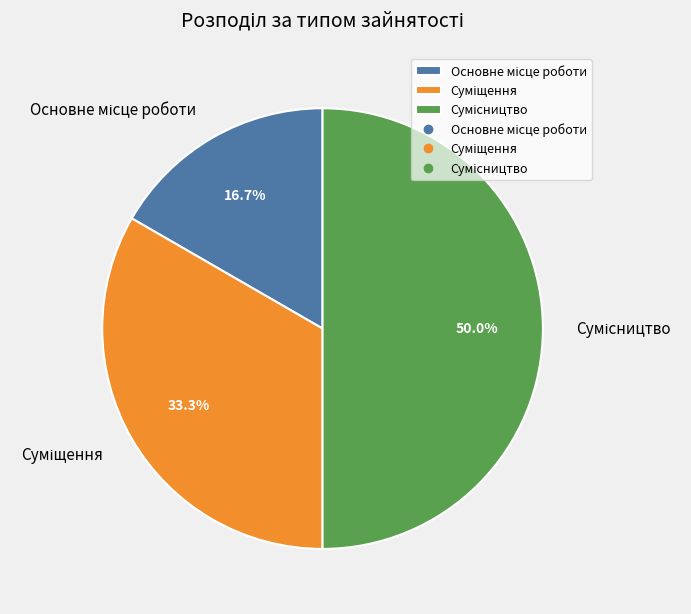

Between Основне місце роботи and Сумісництво, which is larger?

Сумісництво